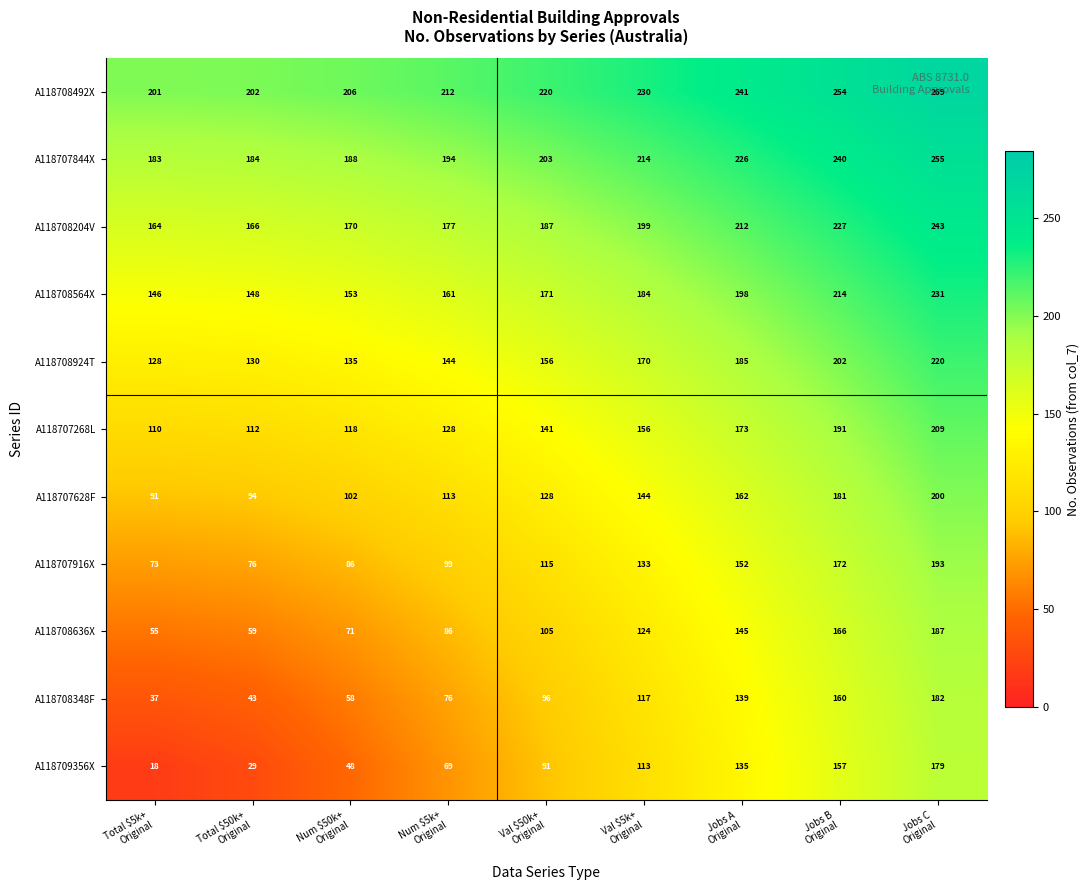

At which category is the sum across all series the highest?

Jobs C
Original